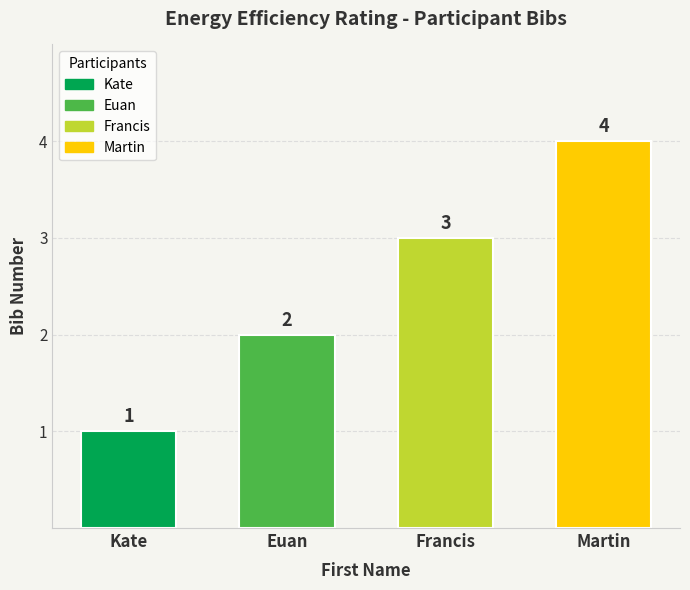

What is the change in value from Francis to Martin?

+1